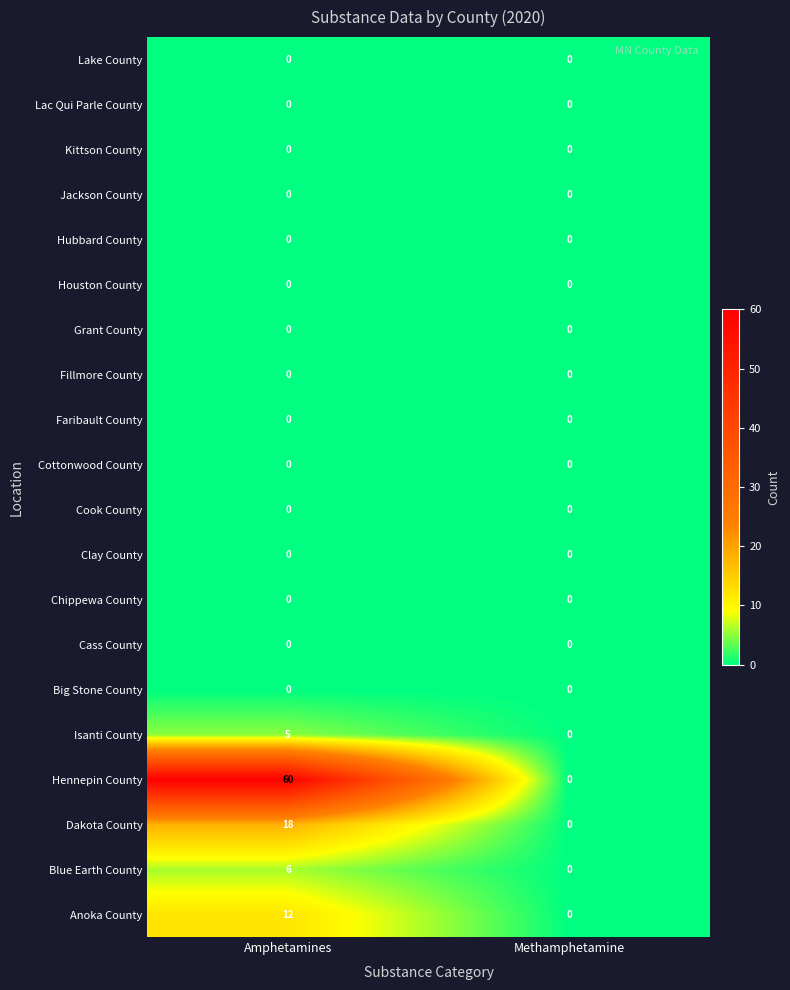

Which series has the largest range (max minus min)?

Hennepin County